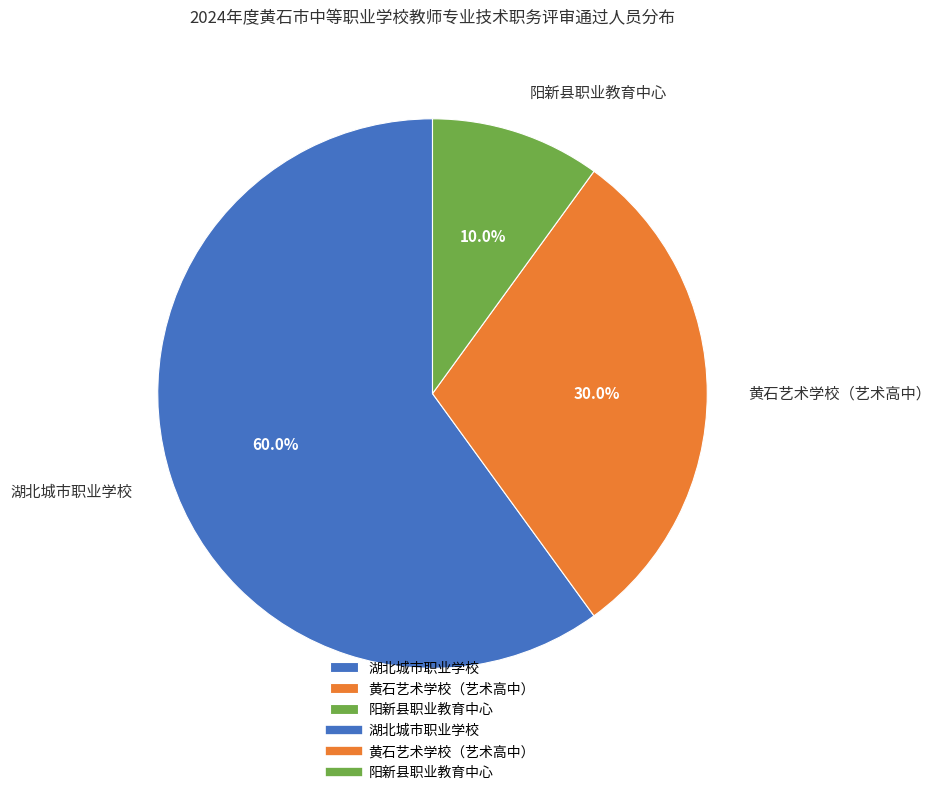

Is there any slice that represents more than half of the pie?

Yes